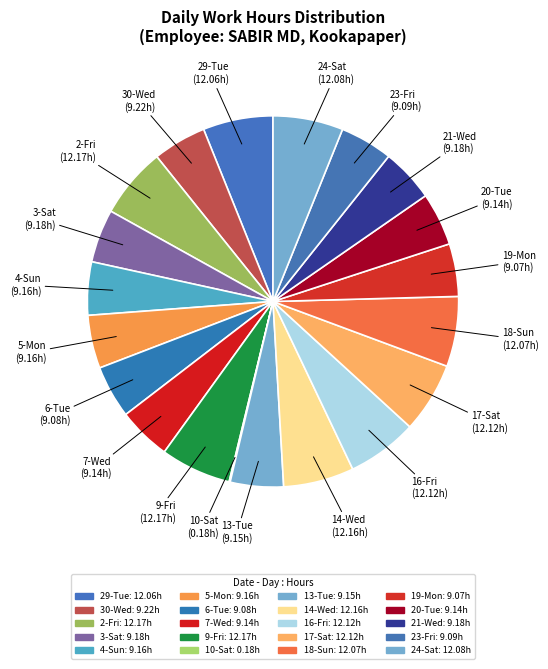

What is the largest slice in the pie chart?

2-Fri